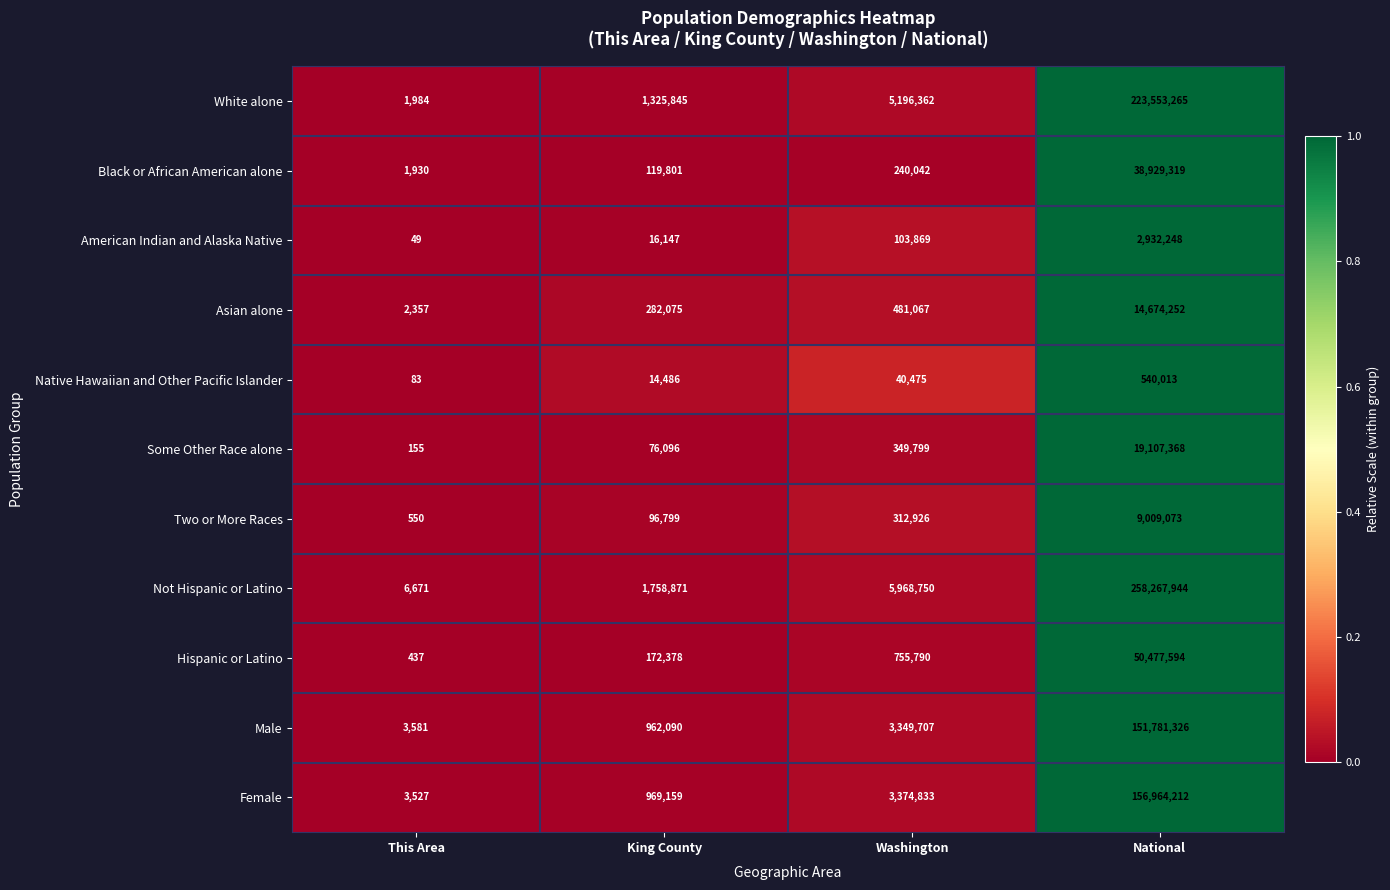

The Asian alone series shows 313371 at Washington. True or false?

False